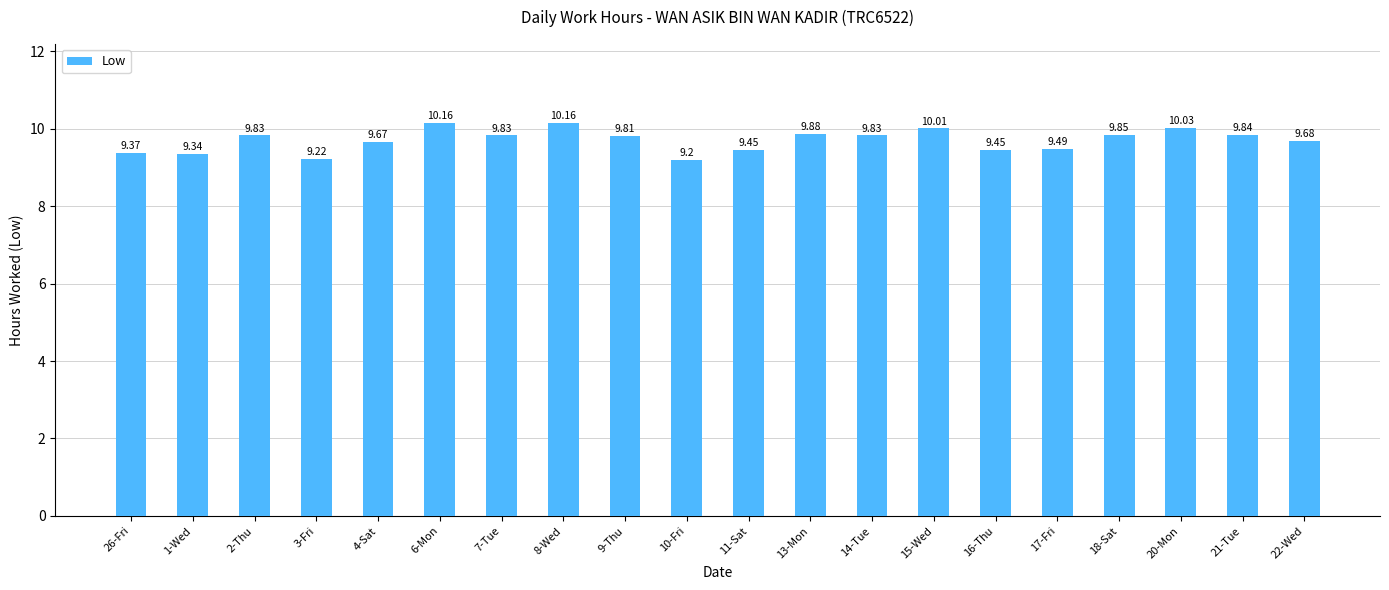

Approximately how many times larger is the value at 17-Fri compared to 2-Thu?

1.0